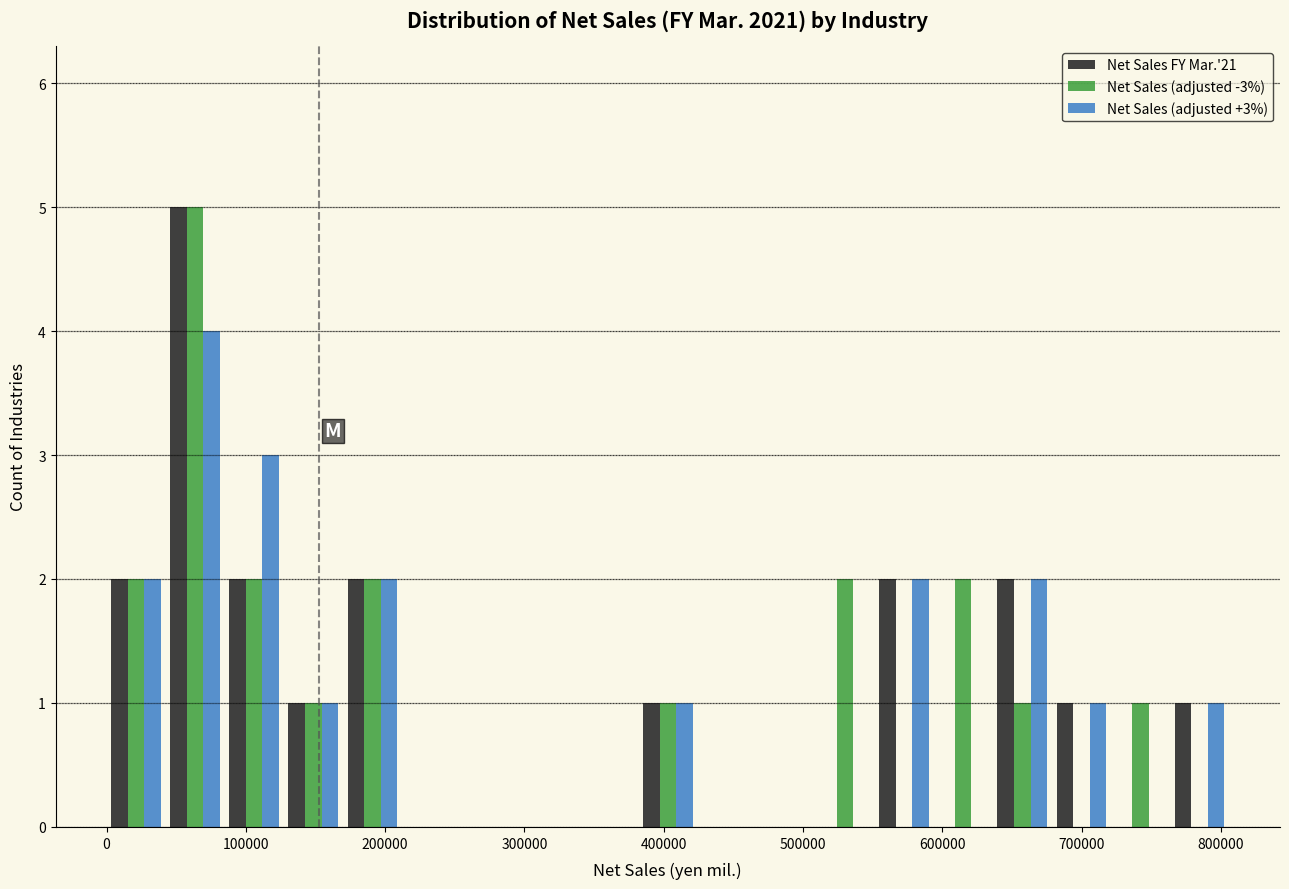

In the Net Sales (adjusted +3%) series, which range on the x-axis has the tallest bar?

40000 to 80000